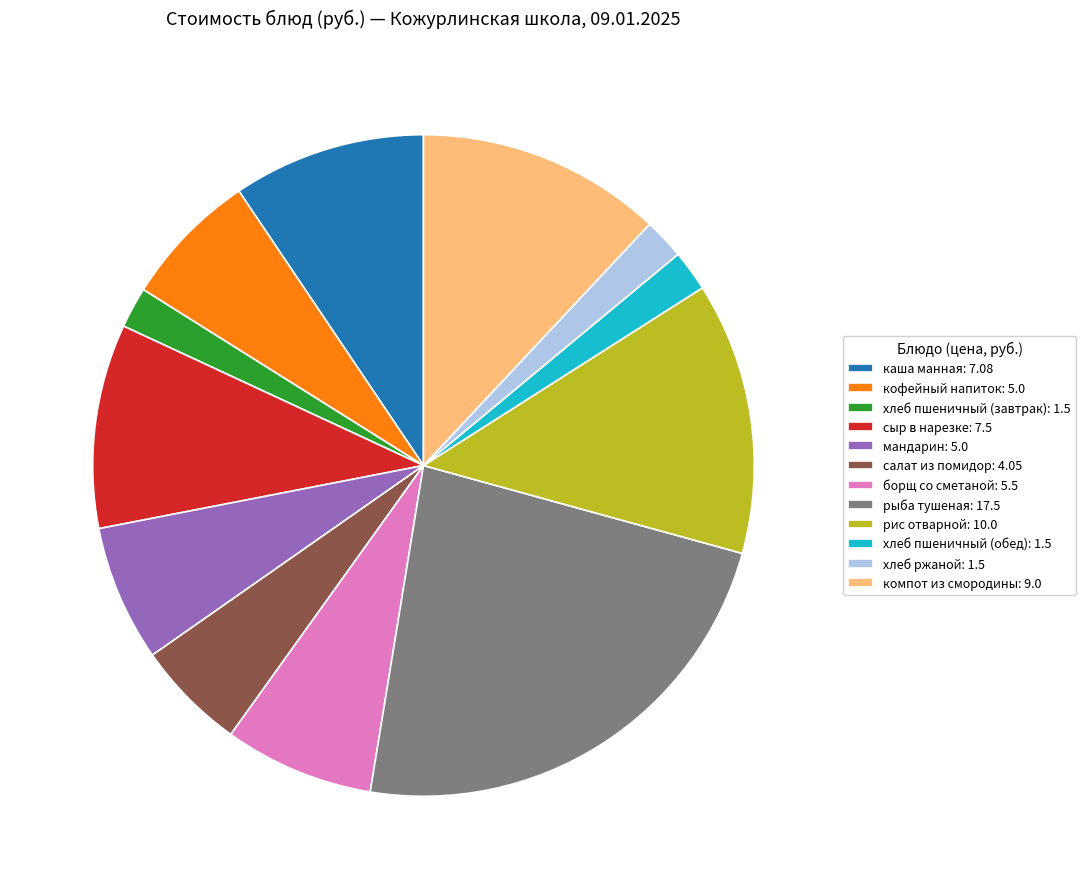

True or false: борщ со сметаной: 5.5 accounts for 15% of the total.

False